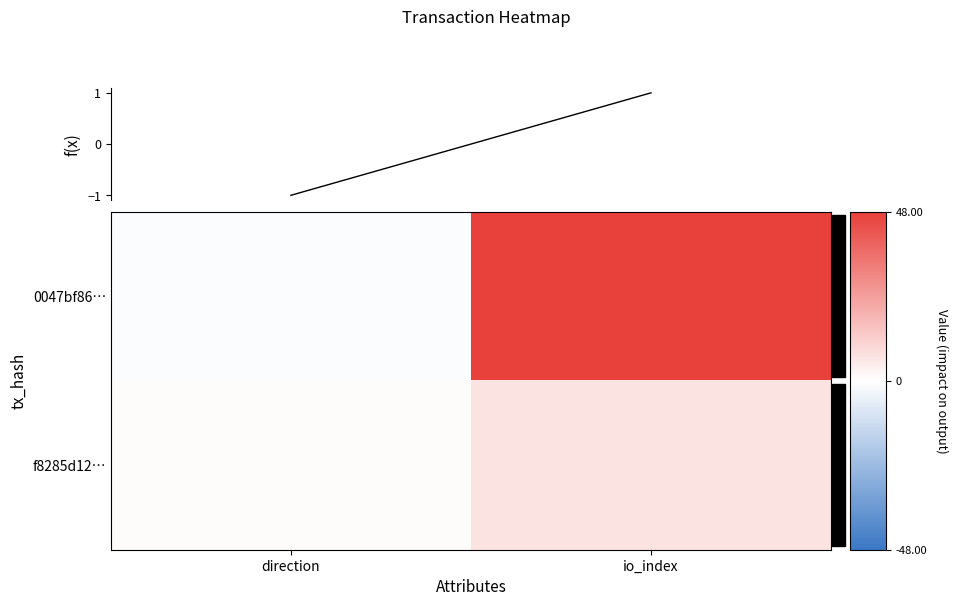

Which series has the largest total across all categories?

0047bf86…